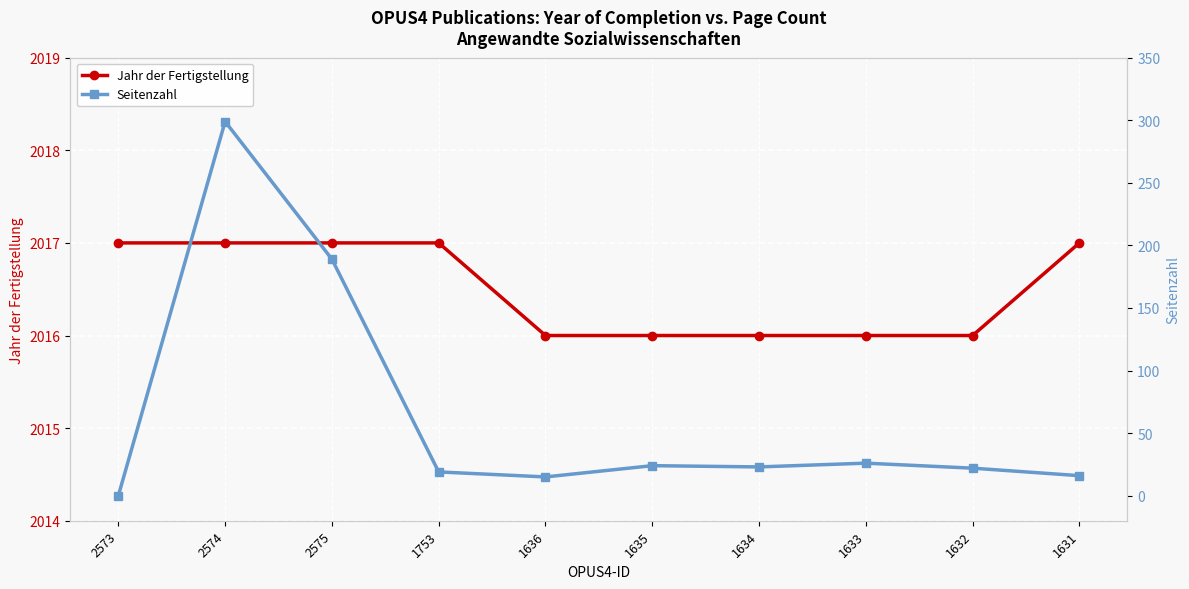

What are all the series names shown in the legend?

Jahr der Fertigstellung, Seitenzahl